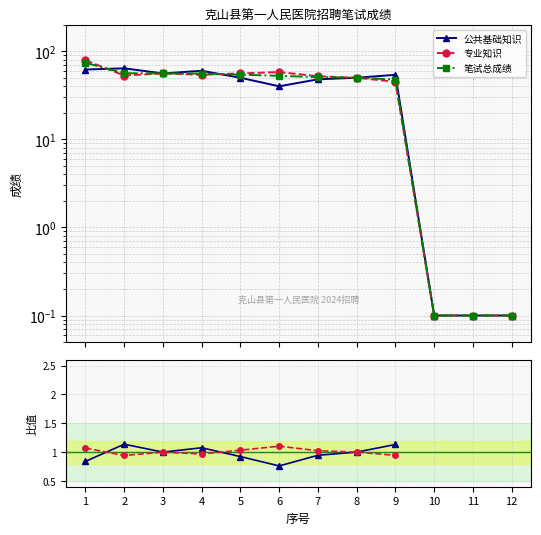

How many lines are shown in the chart?

3